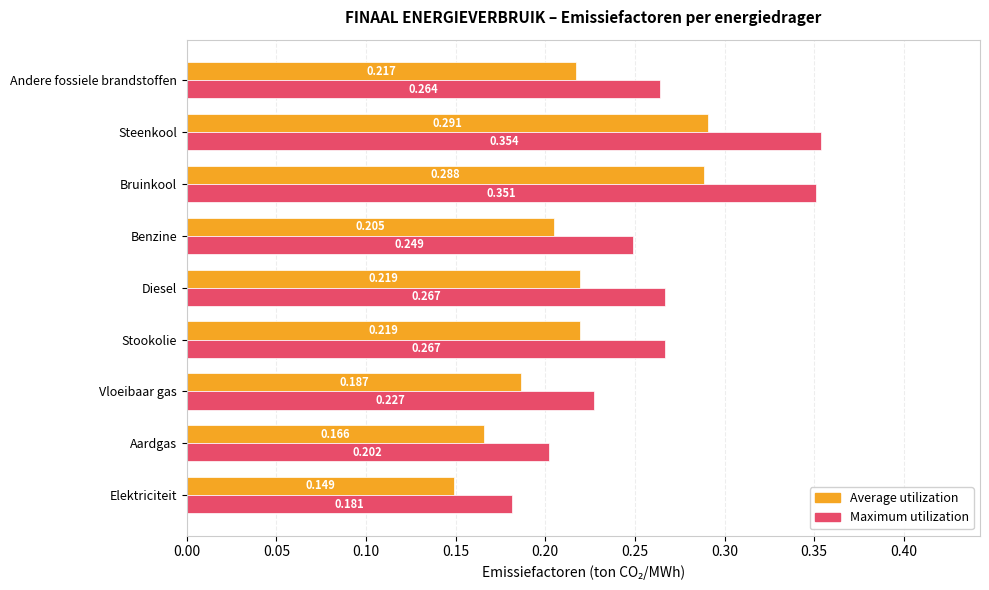

Which category has the highest value across all series?

Steenkool